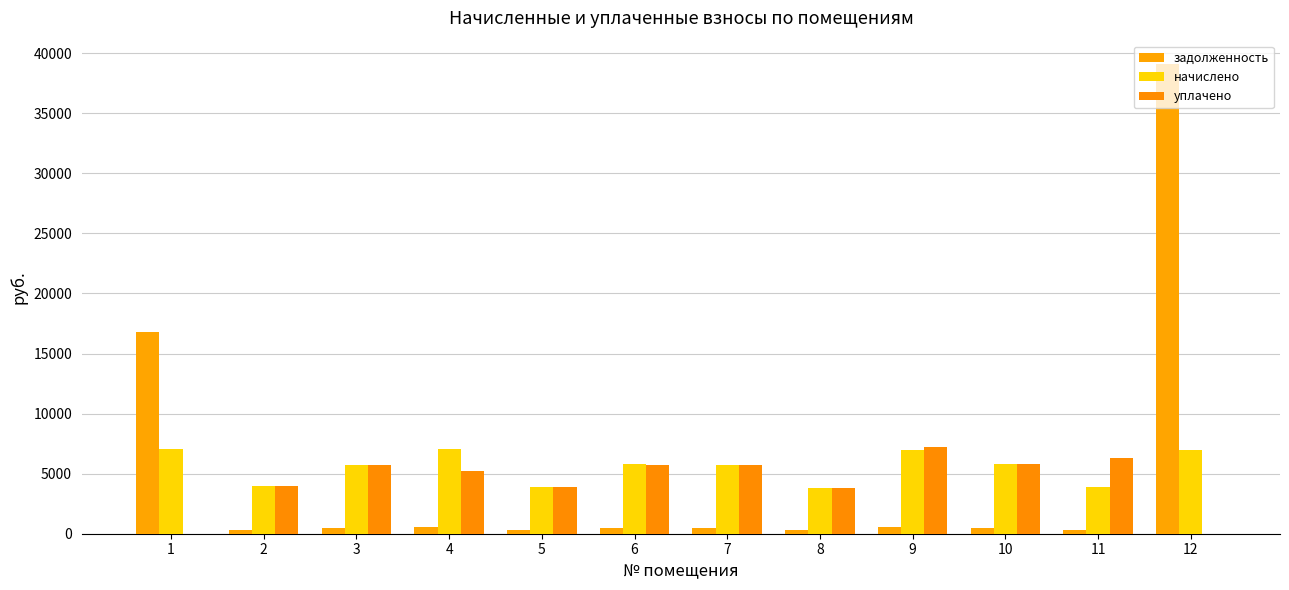

How many categories are shown in the chart?

12